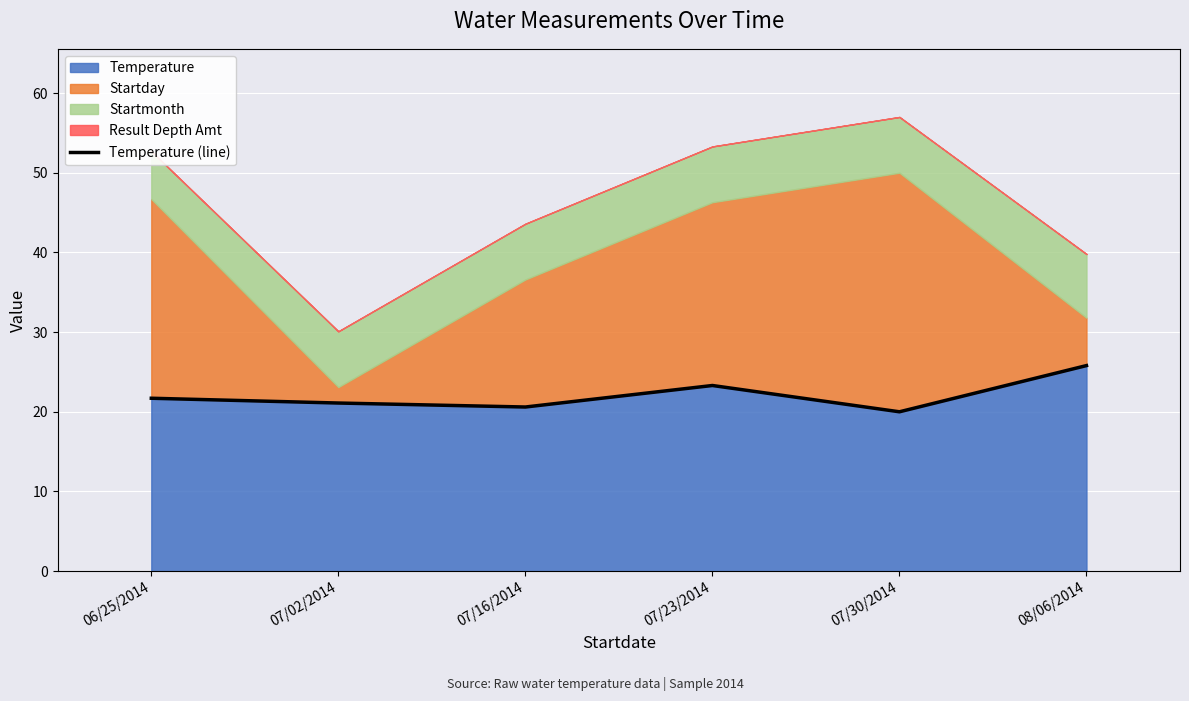

Reading left to right, what are all the values shown in this chart?

06/25/2014=21.7	07/02/2014=21.1	07/16/2014=20.6	07/23/2014=23.3	07/30/2014=20.0	08/06/2014=25.8